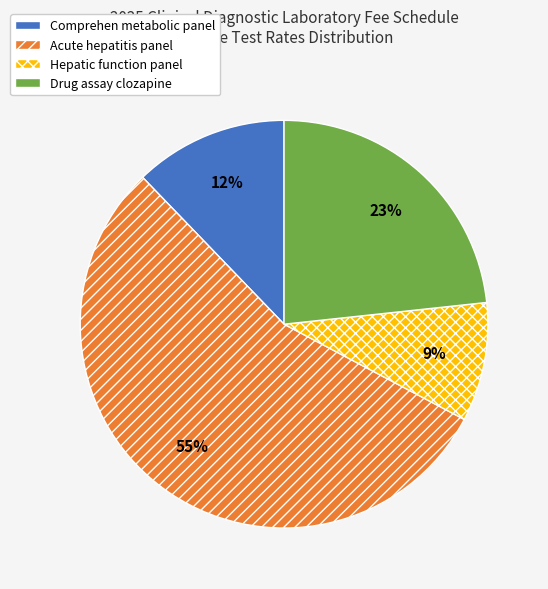

Between Hepatic function panel and Acute hepatitis panel, which is larger?

Acute hepatitis panel